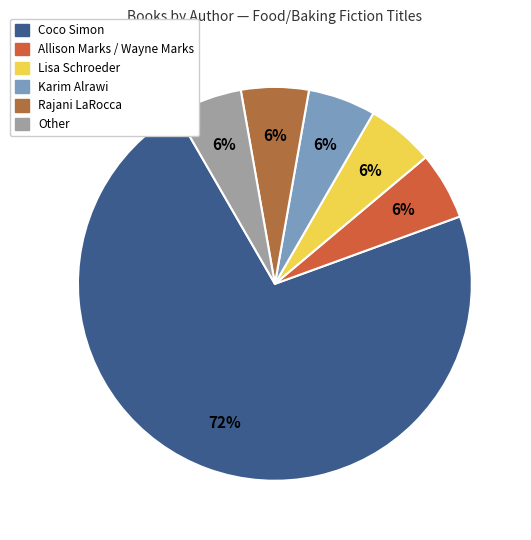

Is it true that Rajani LaRocca is 1% of the pie?

False